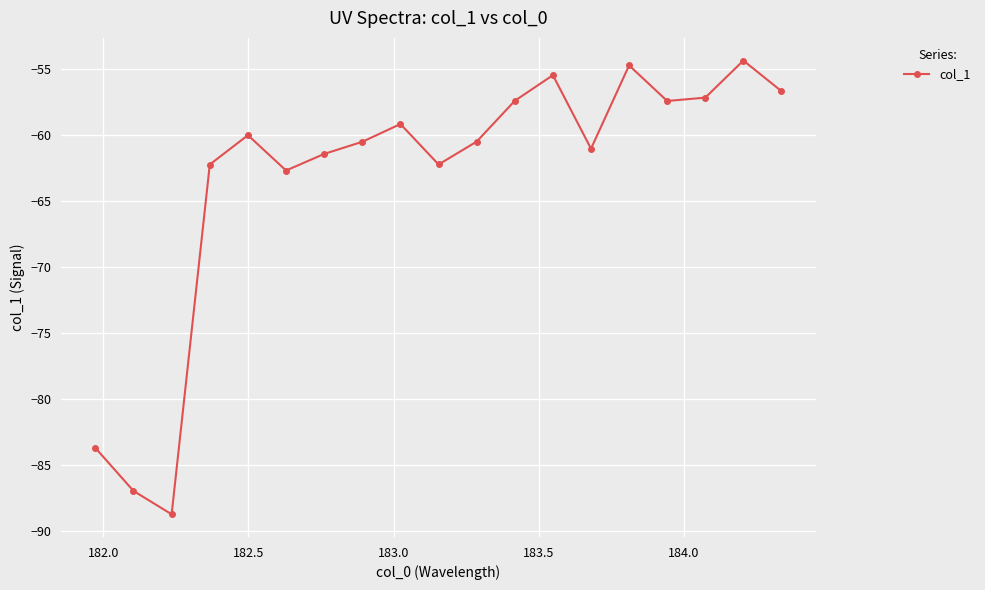

True or false: the data has more than 2 interior local peaks.

True